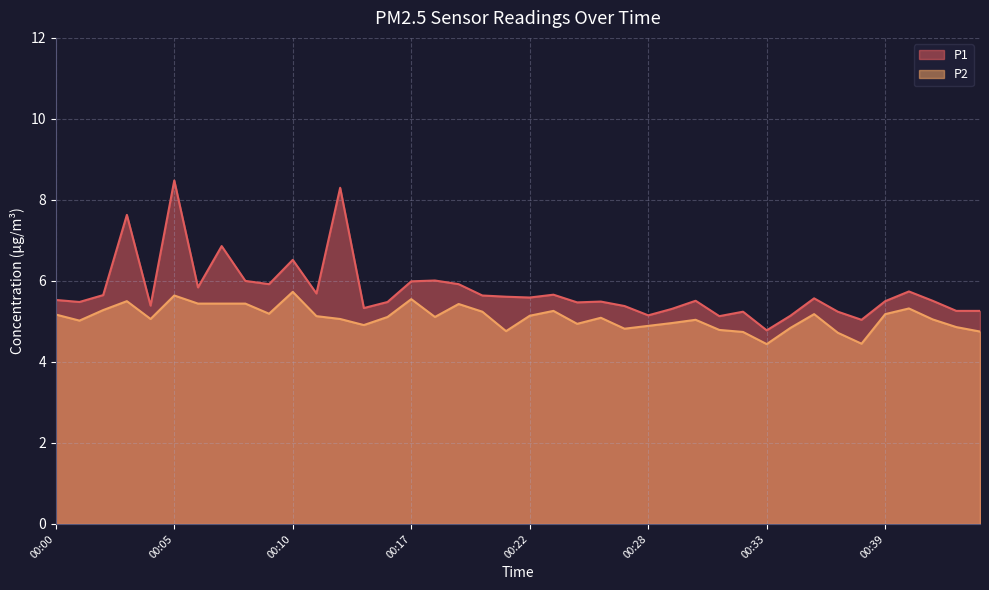

At which label is P2 closest to 5?

00:01